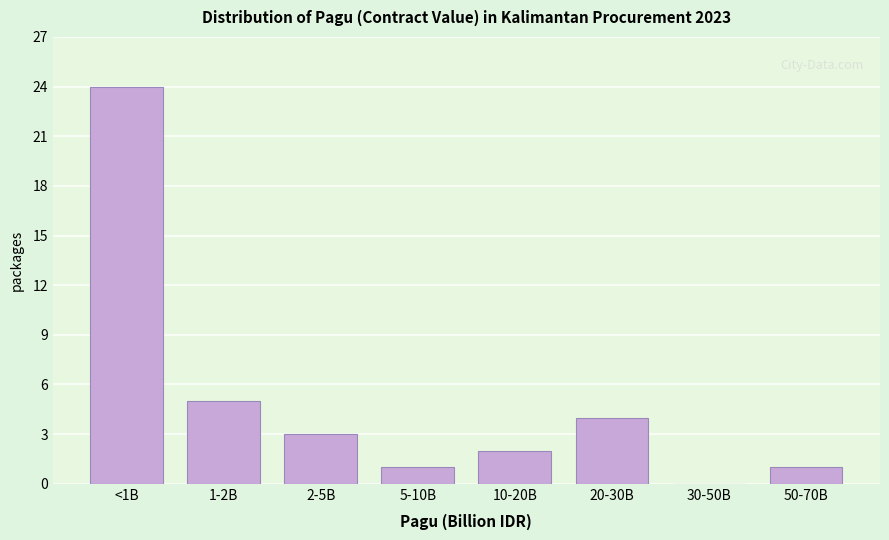

Reading right to left, list all the values displayed in this chart.

50-70B=1	30-50B=0	20-30B=4	10-20B=2	5-10B=1	2-5B=3	1-2B=5	<1B=24